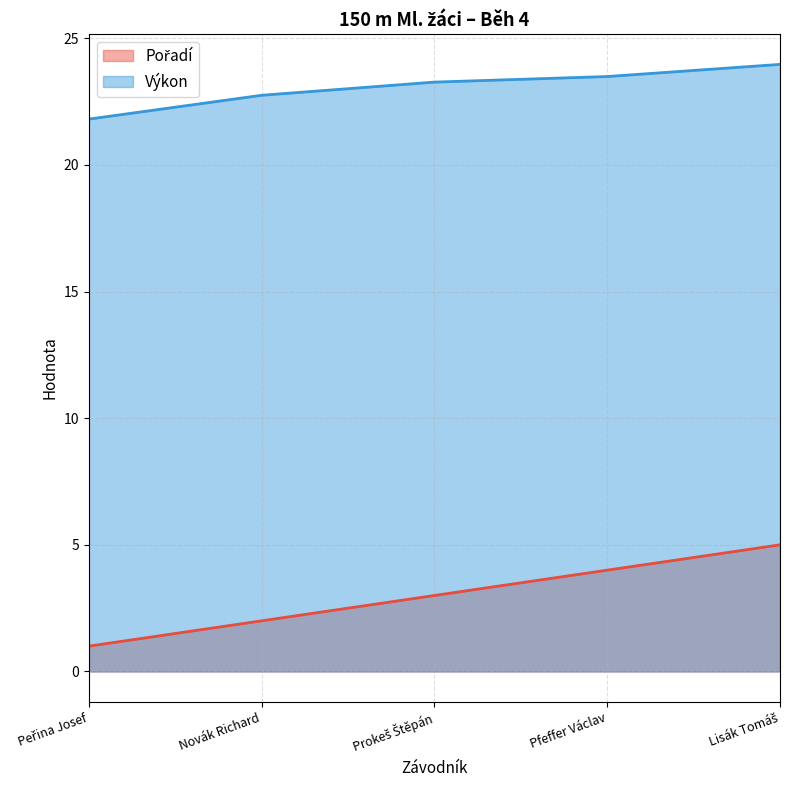

The value of Pořadí at Pfeffer Václav is 2.1. True or false?

False